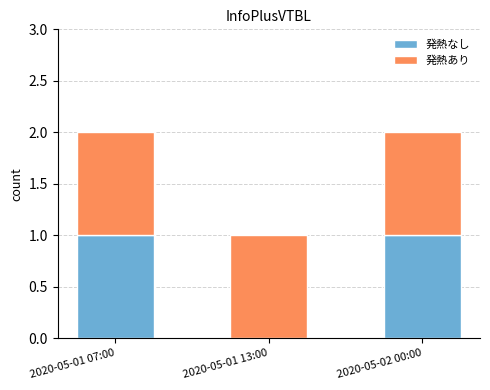

The 発熱なし series shows 1 at 2020-05-02 00:00. True or false?

True